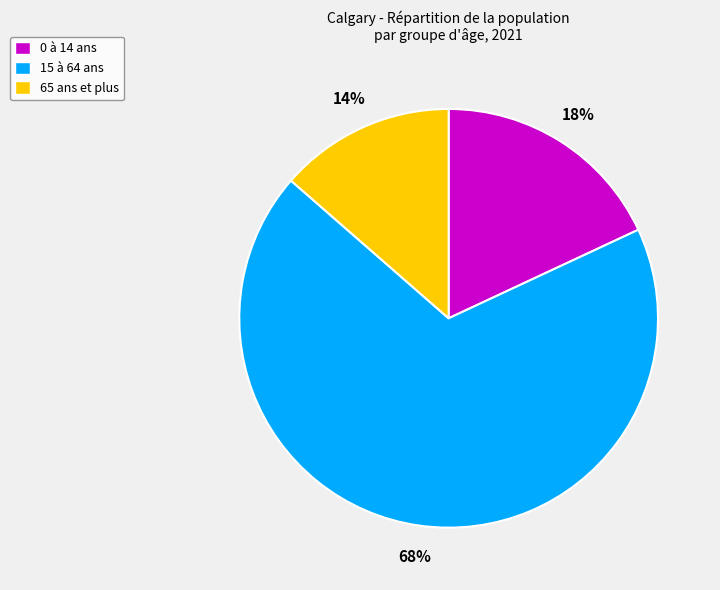

Rank the categories by value from lowest to highest.

65 ans et plus, 0 à 14 ans, 15 à 64 ans